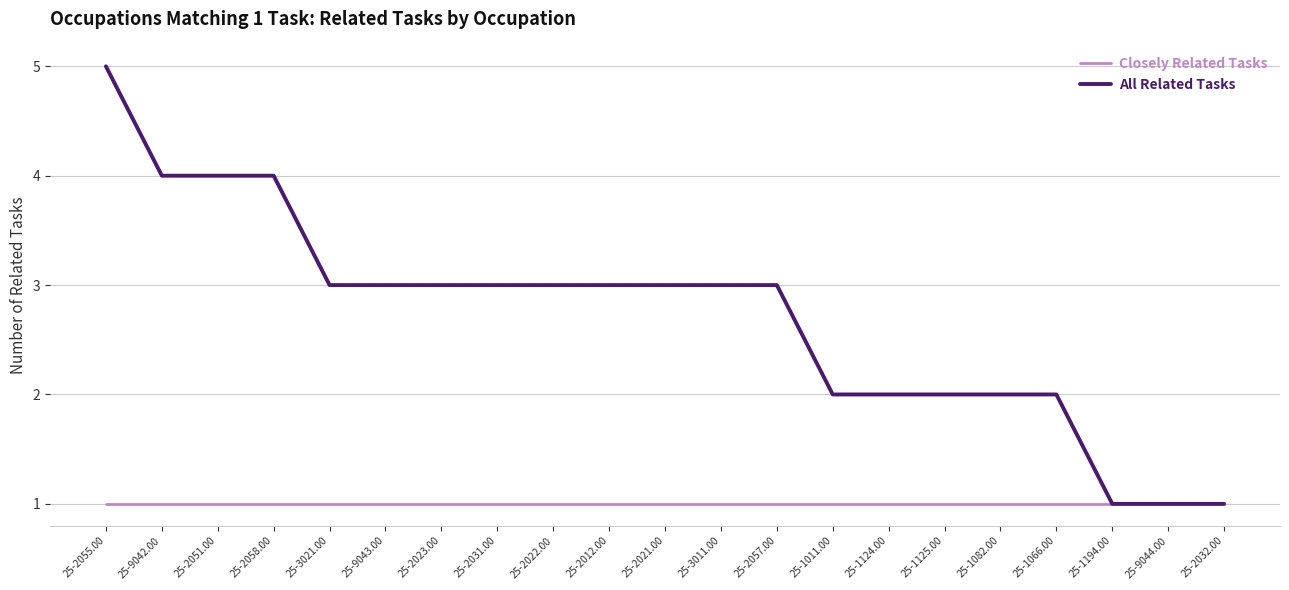

What are all the series names shown in the legend?

Closely Related Tasks, All Related Tasks